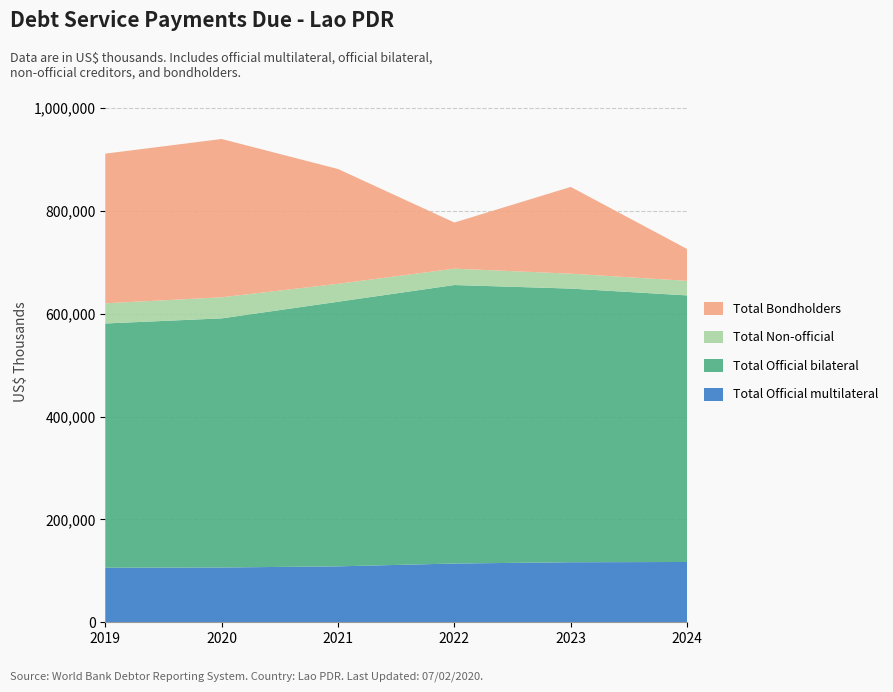

Reading right to left, what are all the values shown in this chart?

Total Official multilateral: 2024=117214	2023=116699	2022=114225	2021=108722	2020=106488	2019=106047
Total Official bilateral: 2024=518181	2023=531981	2022=541361	2021=514380	2020=484291	2019=474778
Total Non-official: 2024=28296	2023=28991	2022=31821	2021=34826	2020=41001	2019=39224
Total Bondholders: 2024=61970	2023=168633	2022=89692	2021=223217	2020=307684	2019=290933